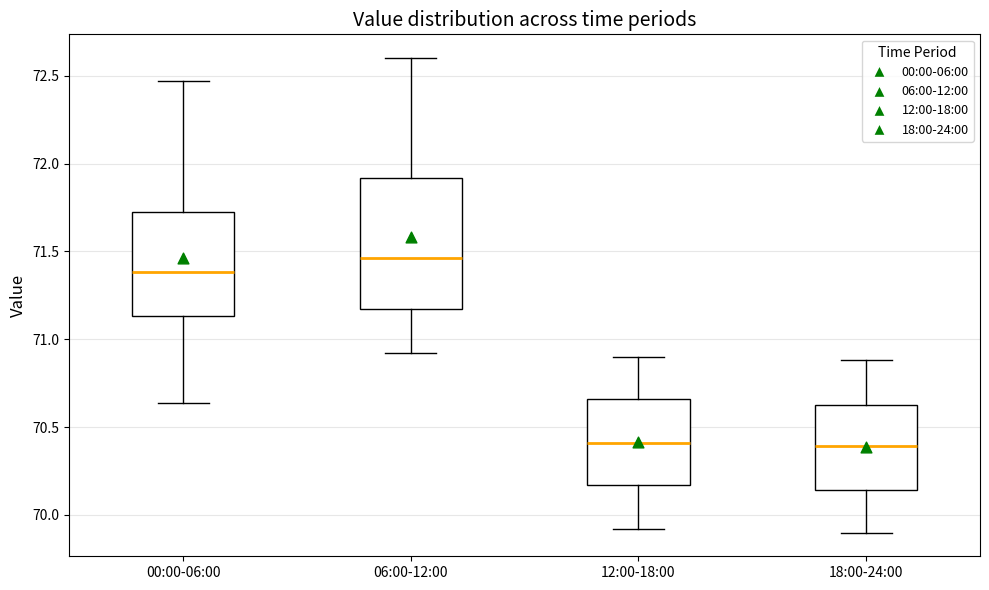

Which box is the tallest, from its lower edge to its upper edge?

06:00-12:00